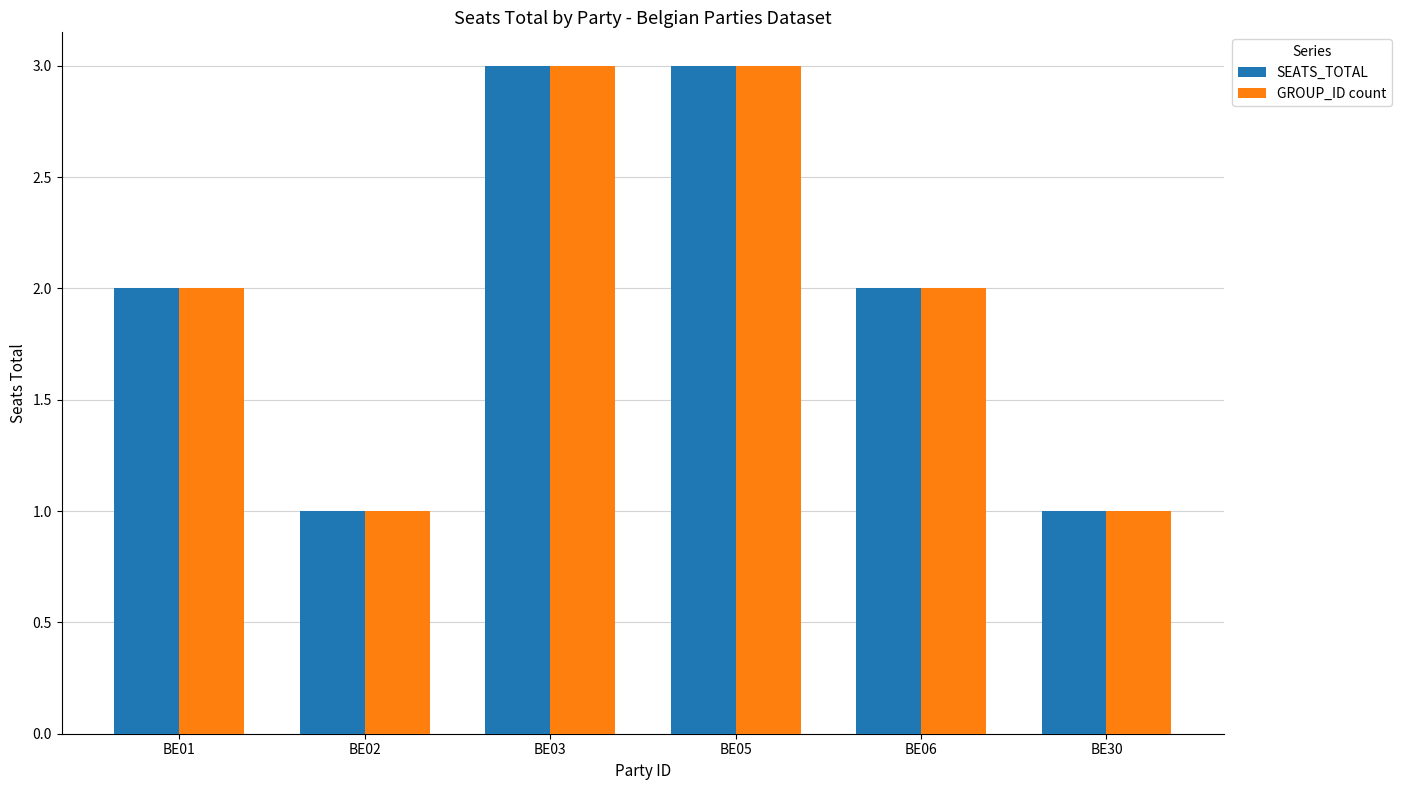

What is the difference between the second highest and minimum values in the SEATS_TOTAL series?

2